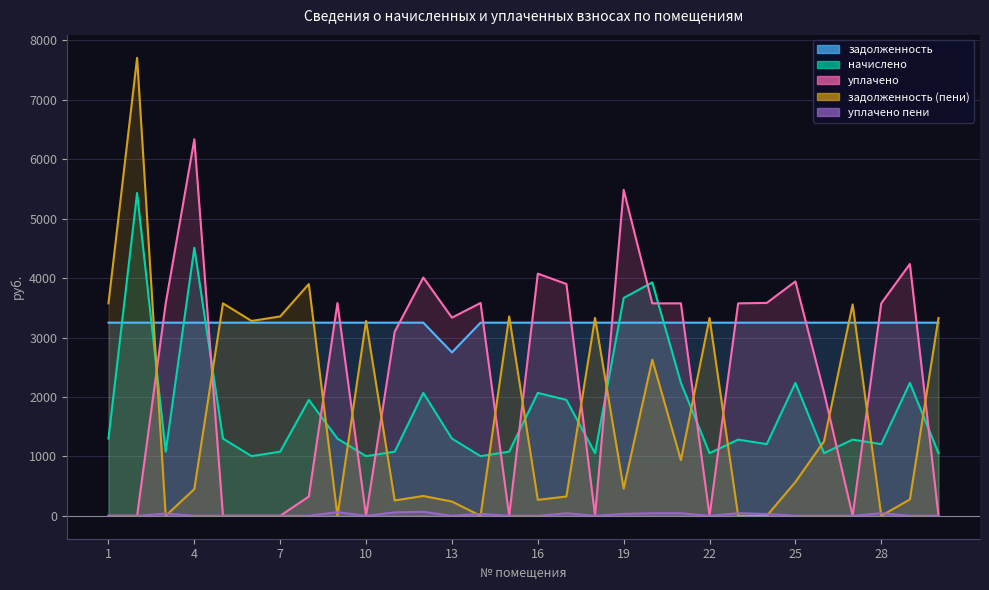

Where is начислено nearest to the value 3217?

19